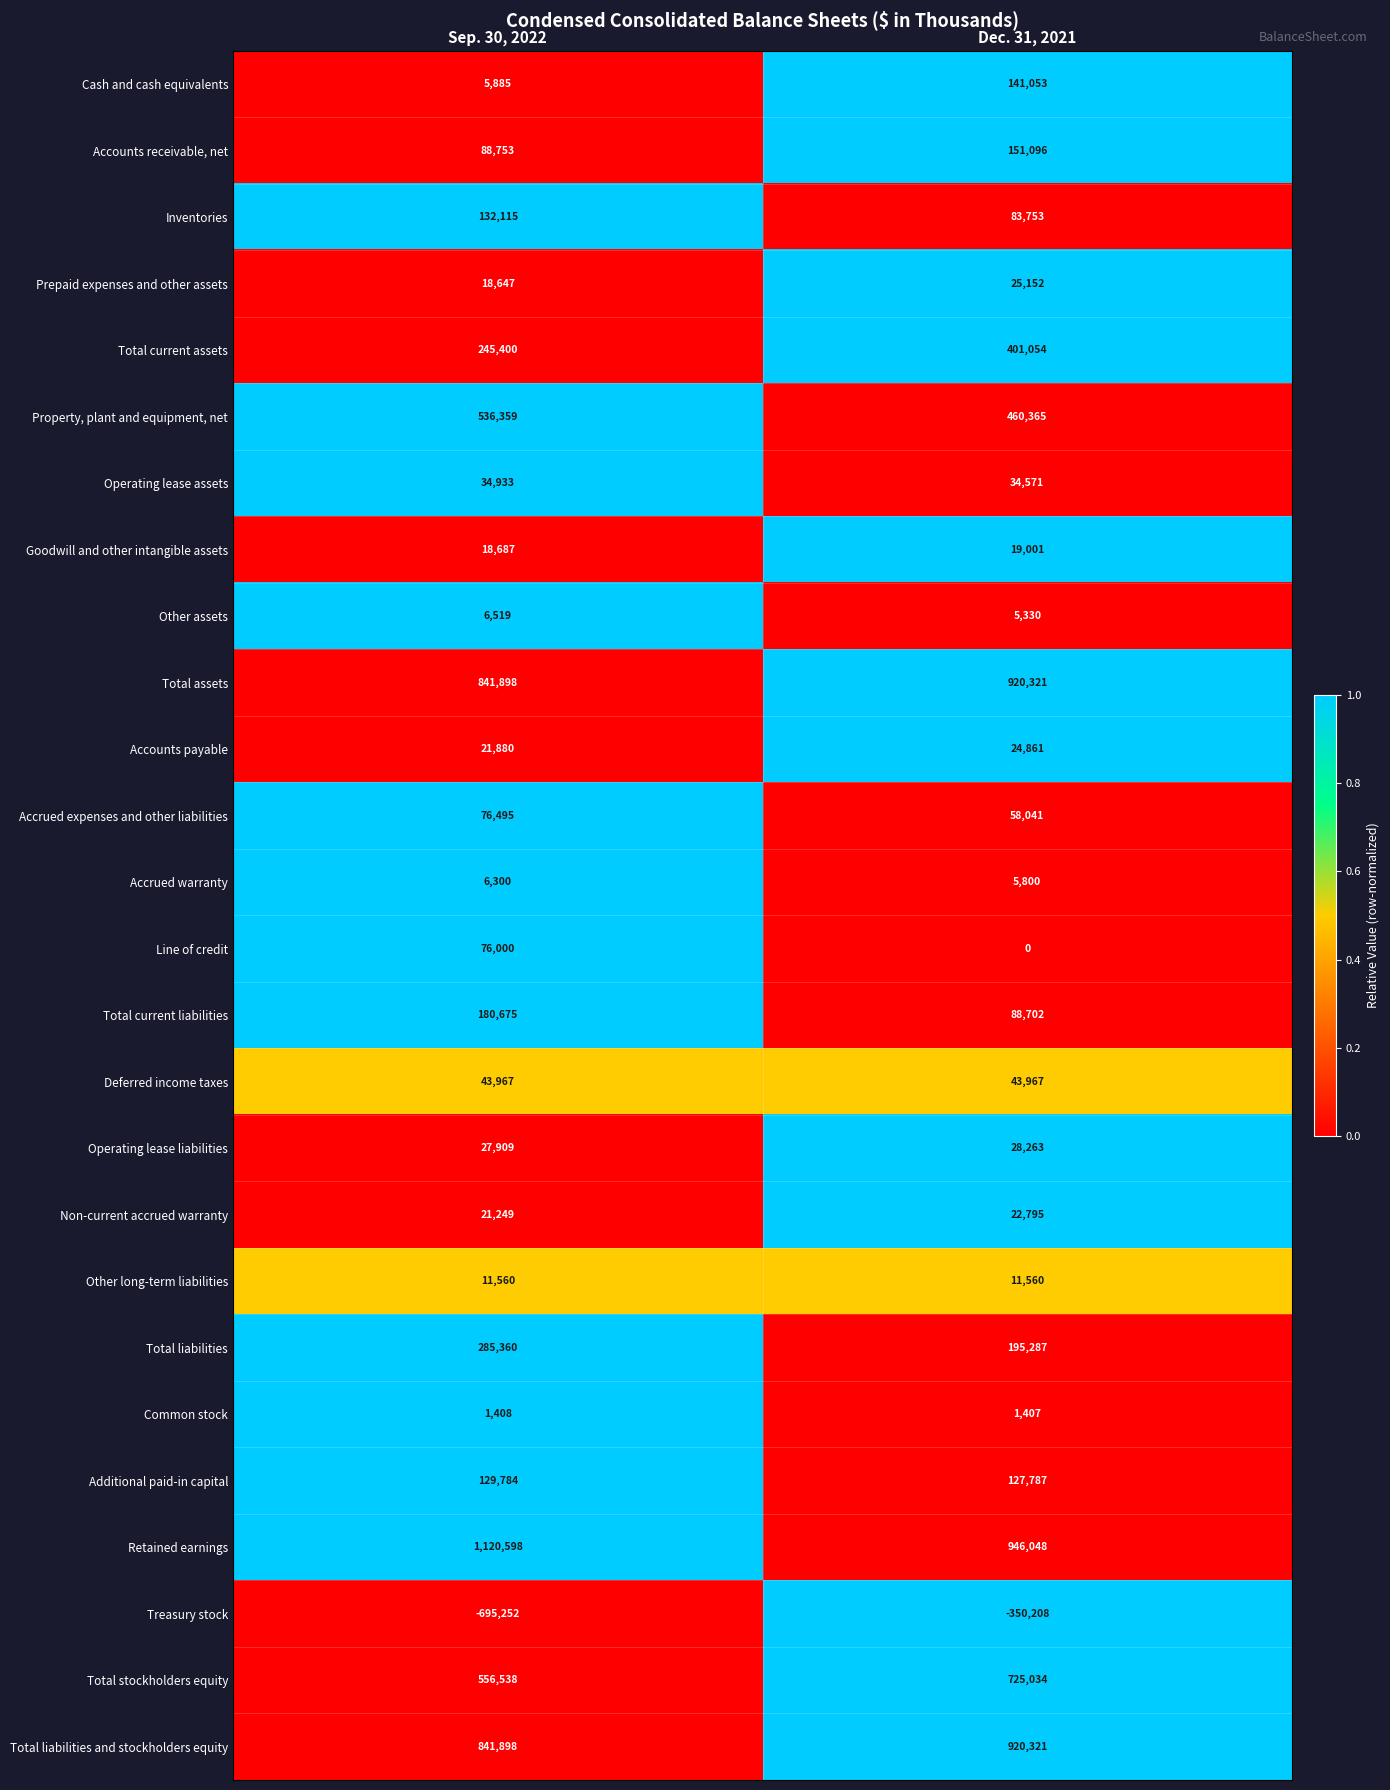

Which series has the largest total across all categories?

Retained earnings